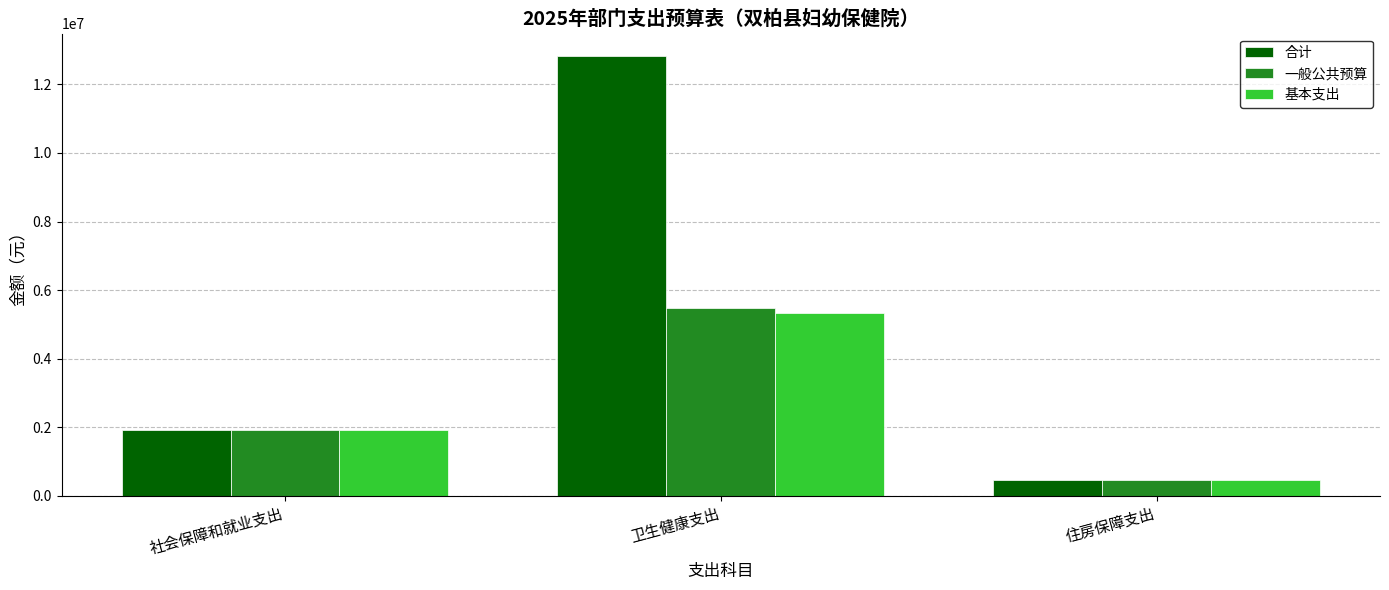

What is the difference between the second highest and minimum values in the 合计 series?

1447143.5